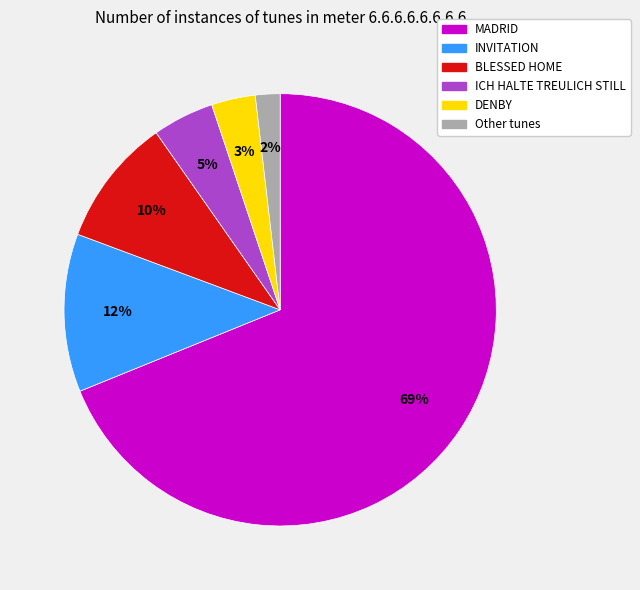

Does any single category account for the majority?

Yes